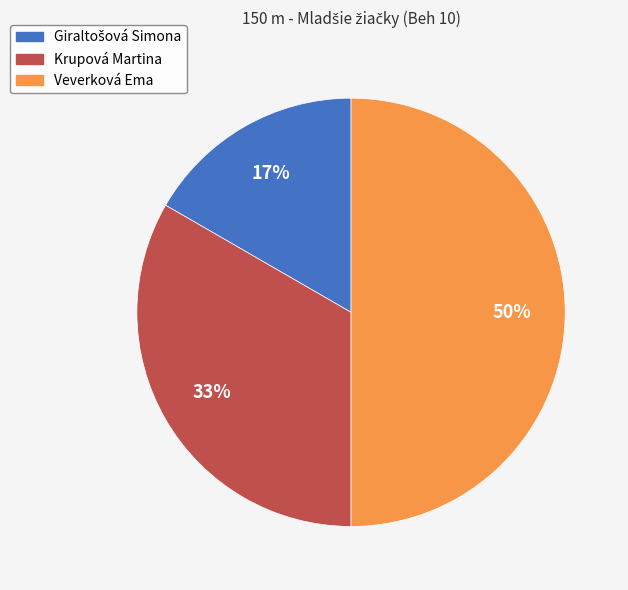

Which slice is the largest?

Veverková Ema